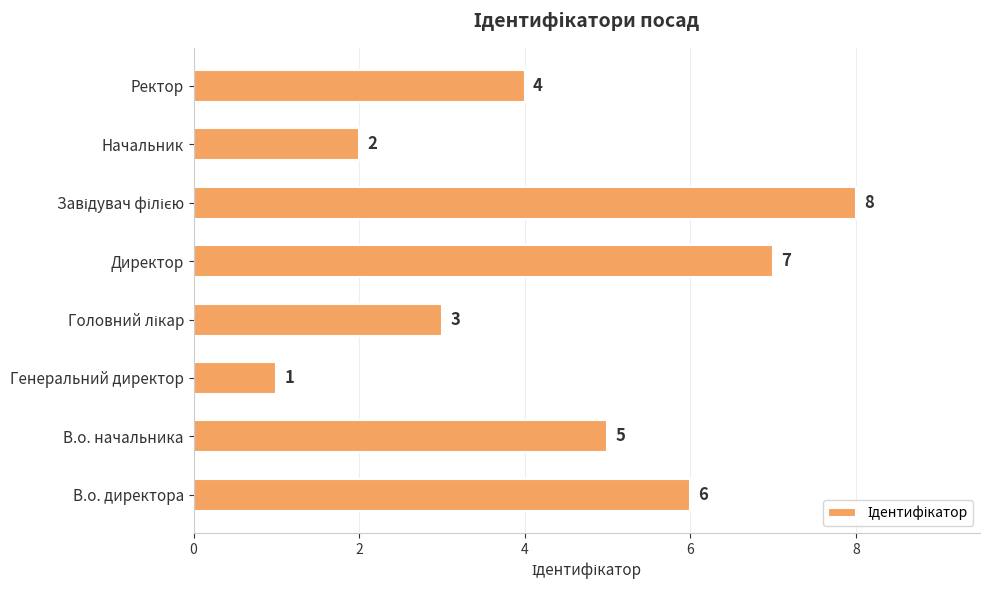

Count the values in the range 3 to 7.

5